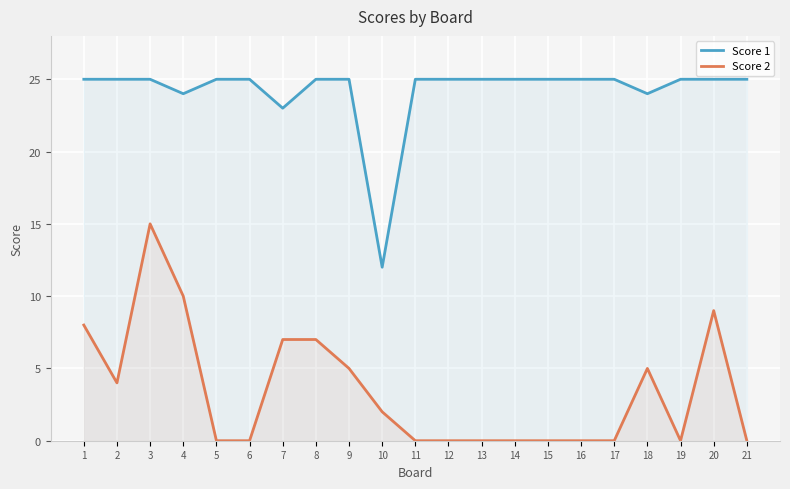

Where is the first local maximum for Score 2?

3